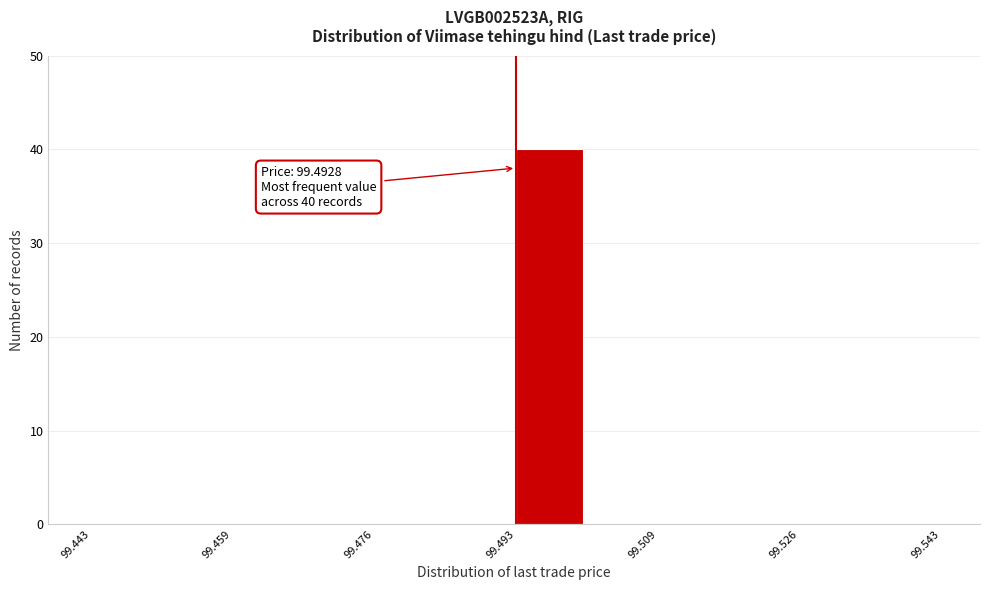

Over which range of the x-axis is the bar tallest?

99.492 to 99.502